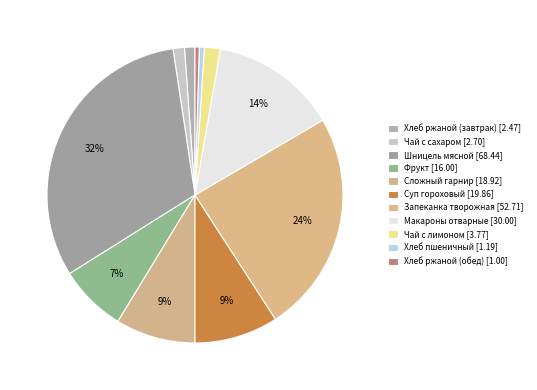

Does Суп гороховый account for over 50% of the chart?

No